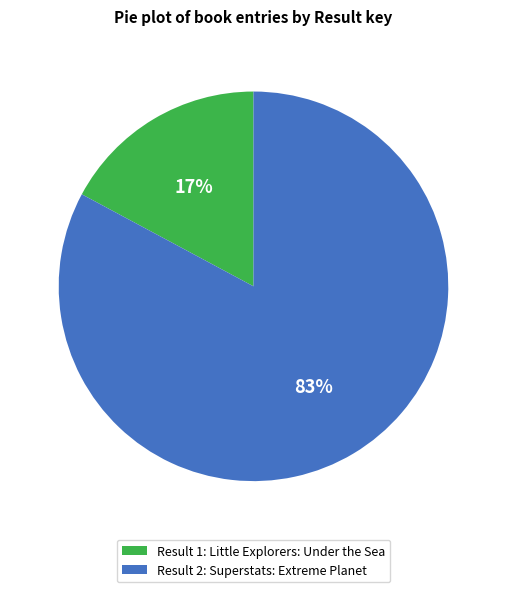

How many slices are in this pie chart?

2